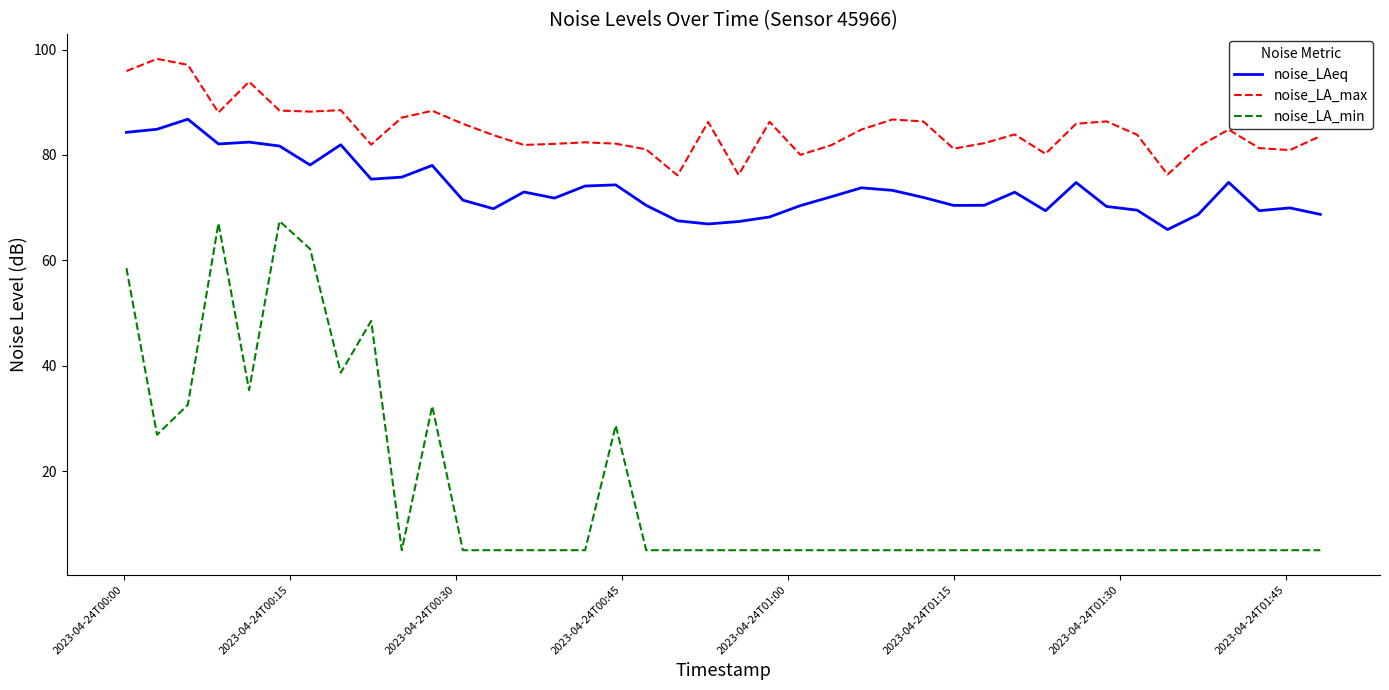

True or false: noise_LAeq has more than 2 points higher than both neighbors.

True